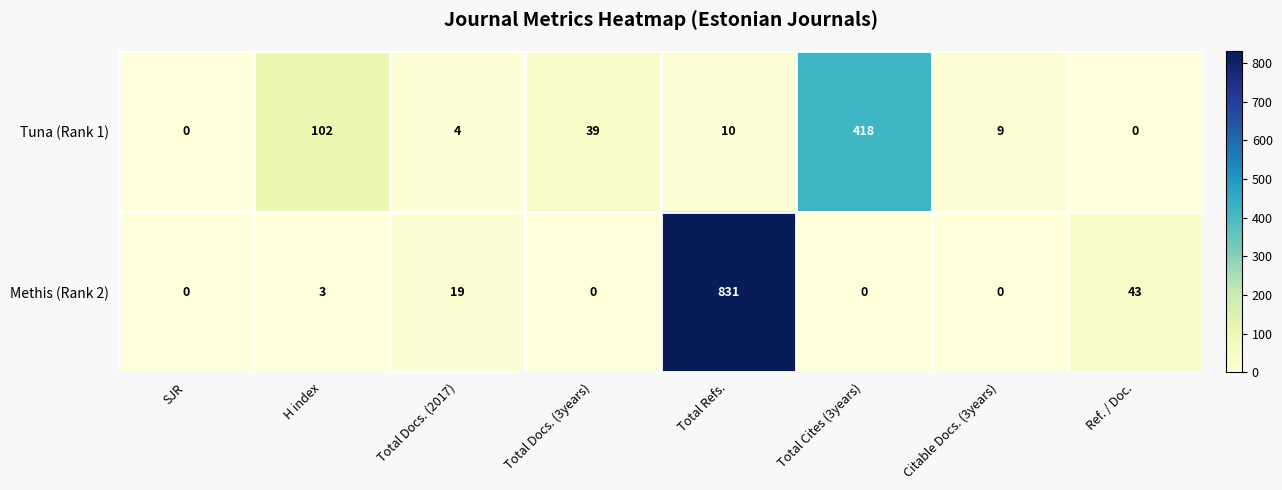

How many values in the Methis (Rank 2) series are below 3?

4